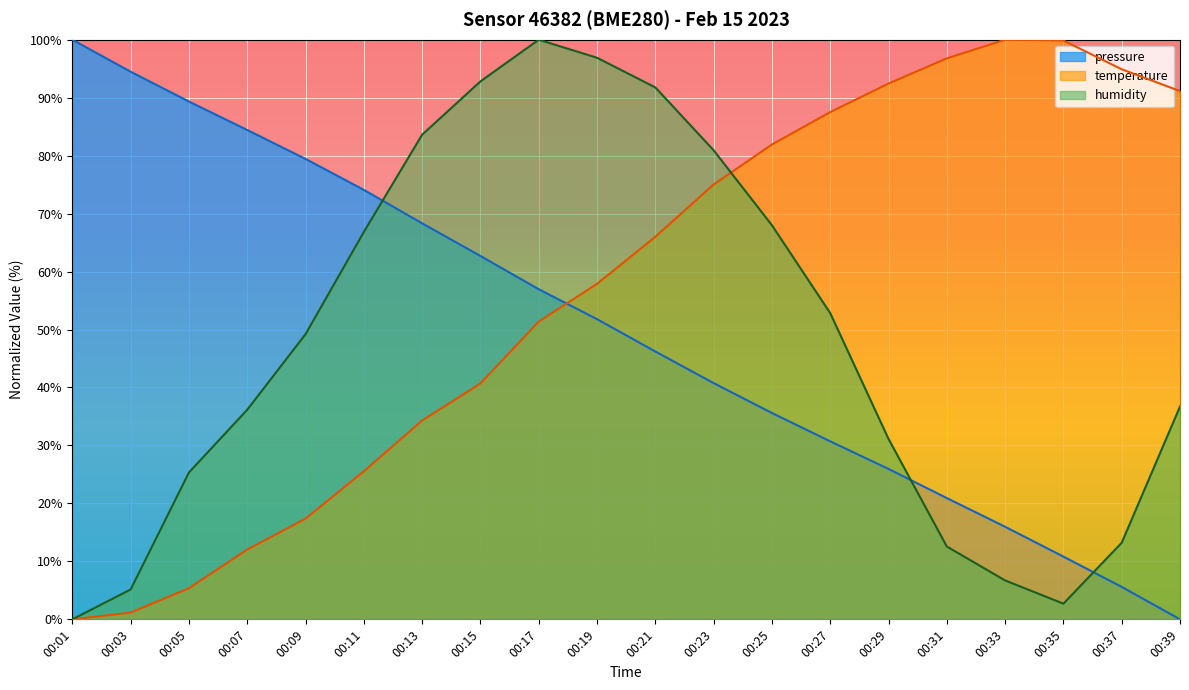

After their last crossing, which series has the higher values: temperature or pressure?

temperature